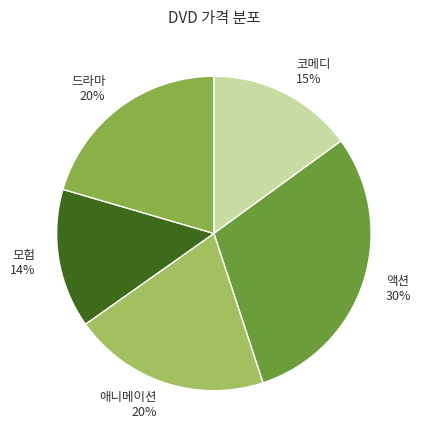

Do 액션 30% and 모험 14% together represent more than half of the pie?

No